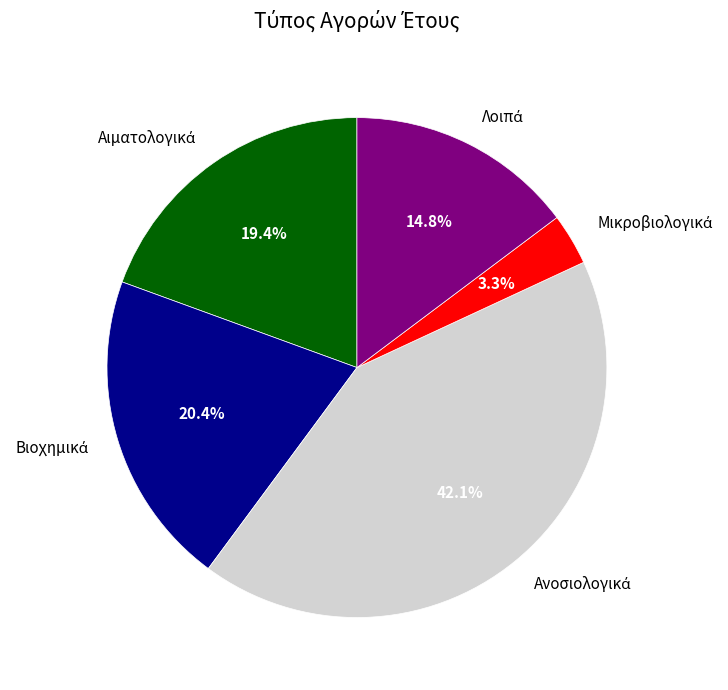

Count the number of slices in the pie.

5